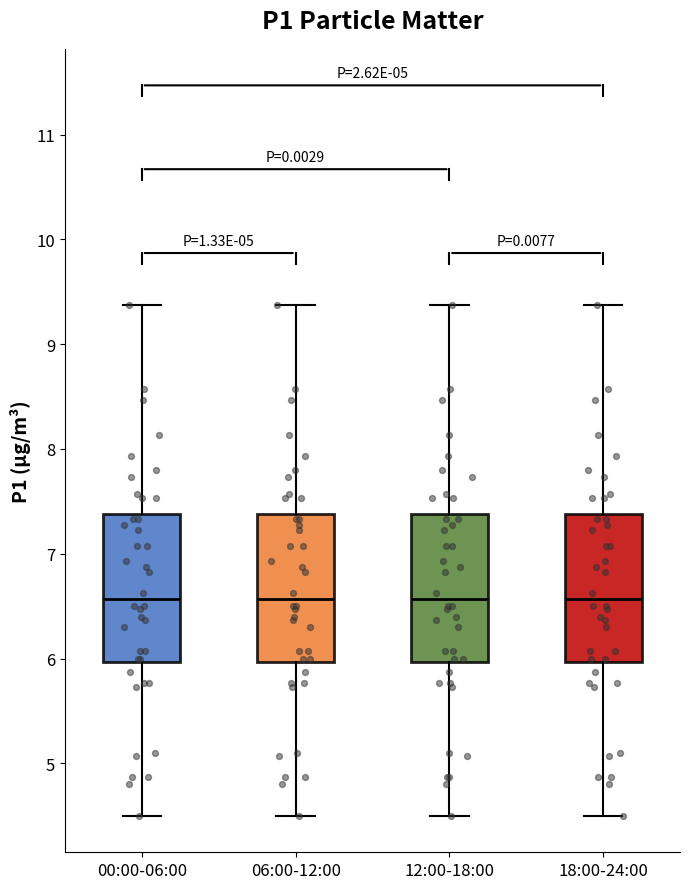

Reading left to right, read every box against the y-axis: the position of its median line, the range the box covers, and the ends of its whiskers. The values are not printed on the chart, so give them approximately, as read against the axis.

00:00-06:00: median 6.6, box 6.0 to 7.4, whiskers 4.5 to 9.4
06:00-12:00: median 6.6, box 6.0 to 7.4, whiskers 4.5 to 9.4
12:00-18:00: median 6.6, box 6.0 to 7.4, whiskers 4.5 to 9.4
18:00-24:00: median 6.6, box 6.0 to 7.4, whiskers 4.5 to 9.4